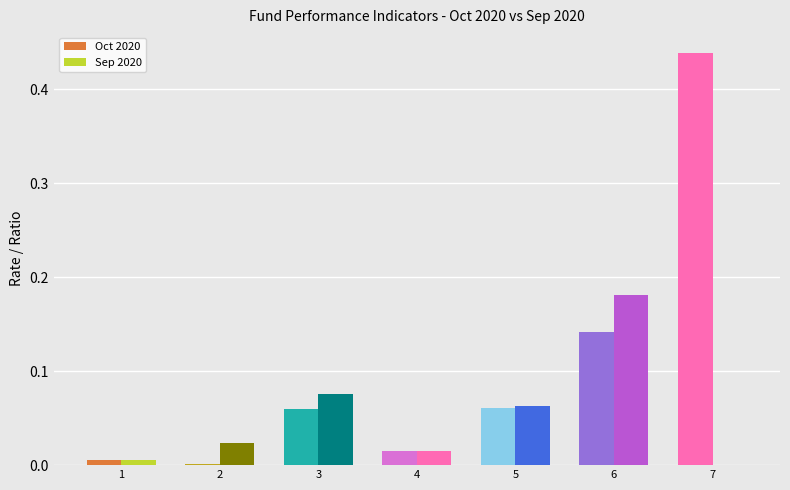

List the series in order of their overall mean, highest first.

Oct 2020, Sep 2020